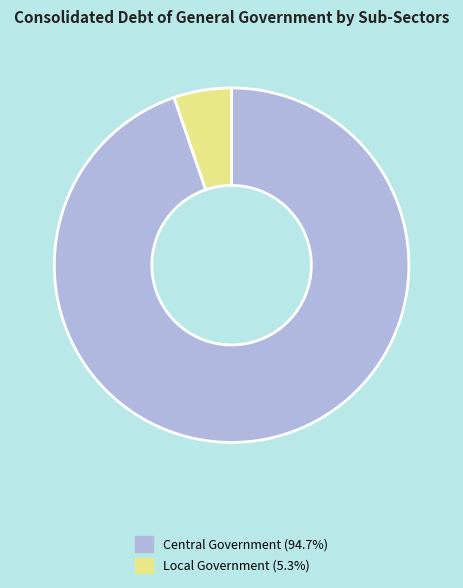

Is there any slice that represents more than half of the pie?

Yes